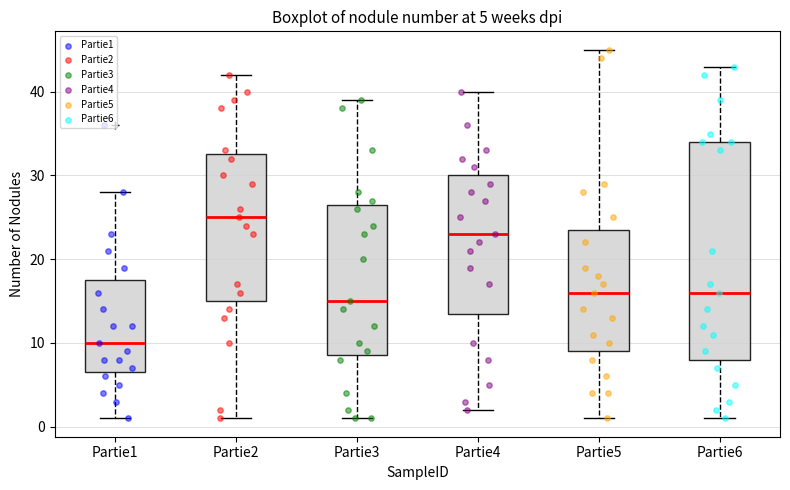

Which box's median line is the lowest?

Partie1